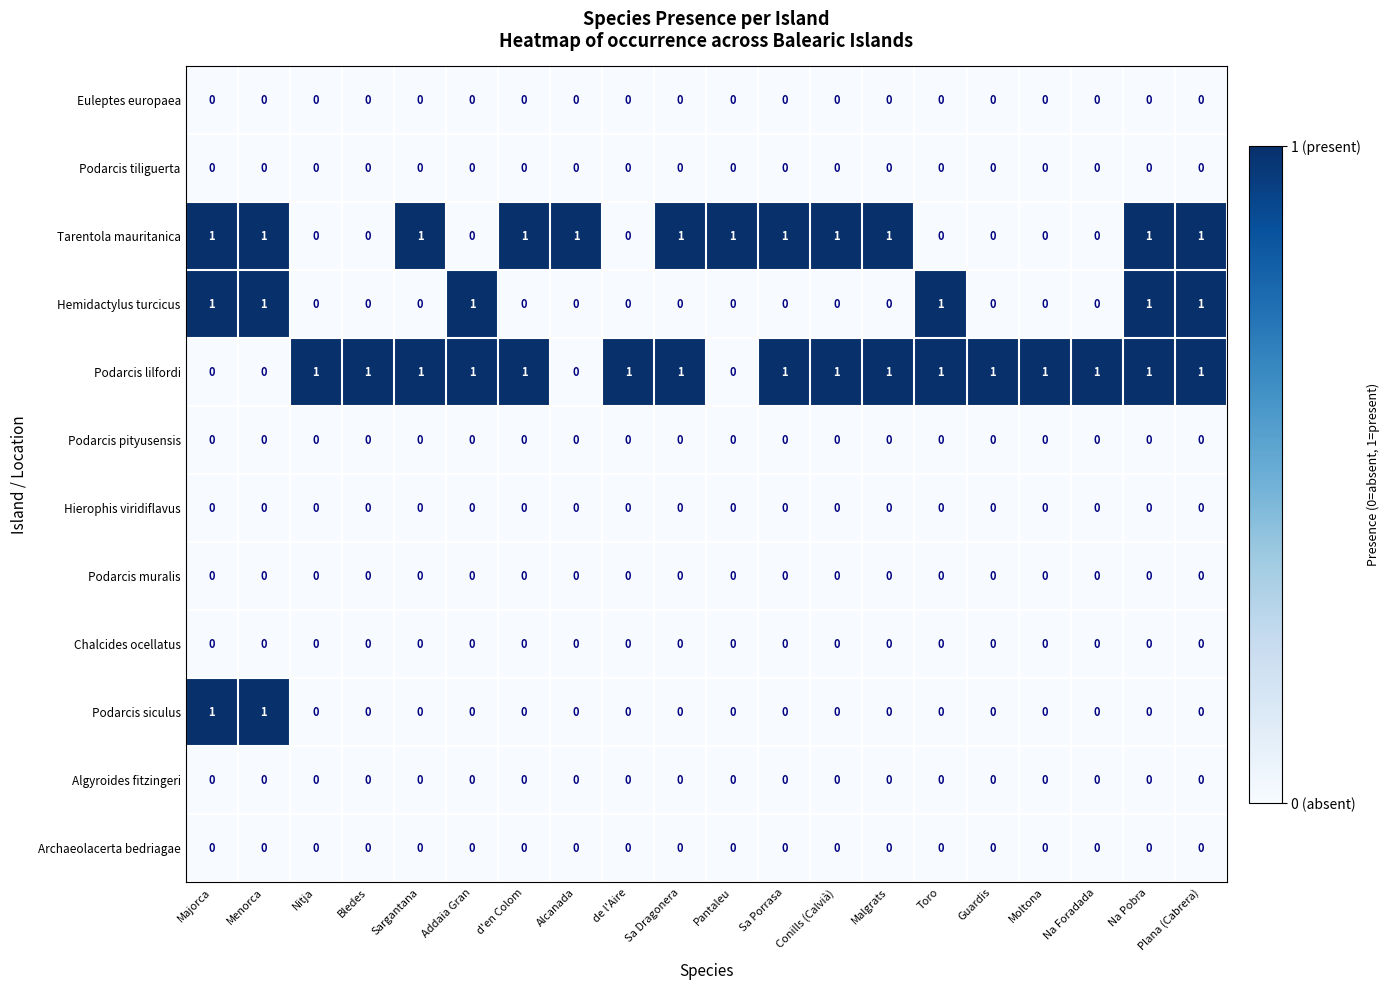

At how many categories does at least one series exceed 0?

20